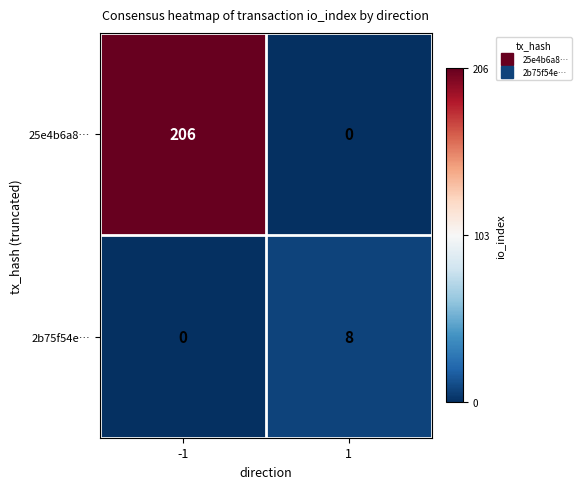

Which series has the largest range (max minus min)?

25e4b6a8…